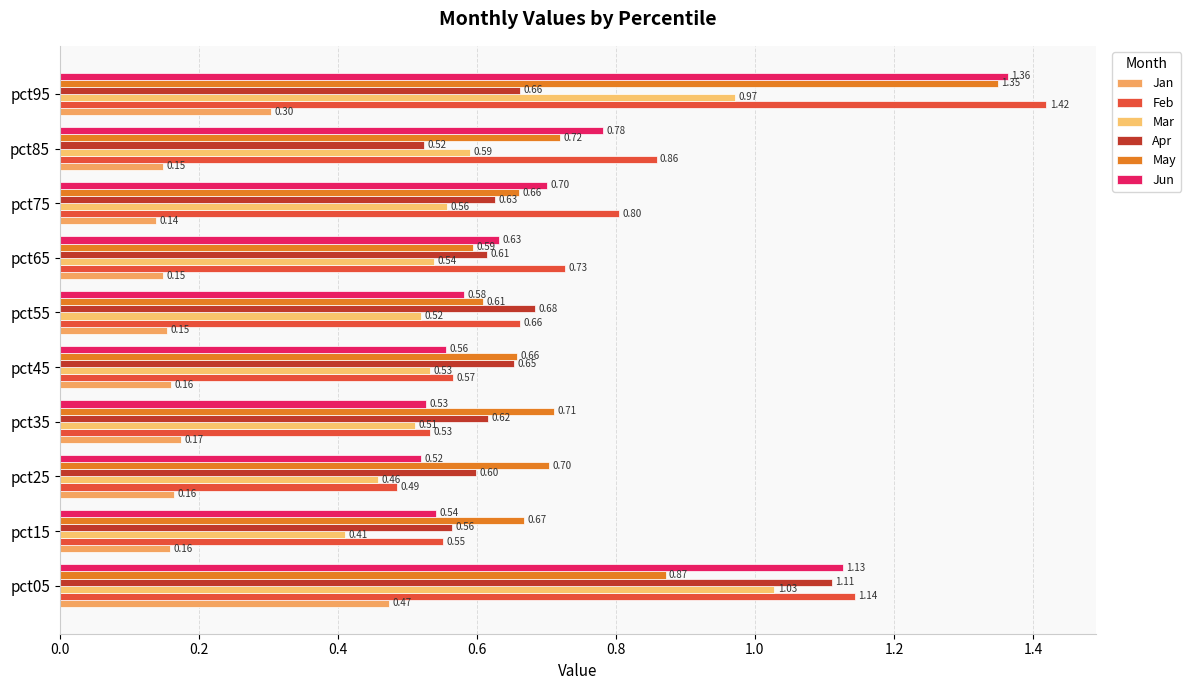

How many categories are shown in the chart?

10